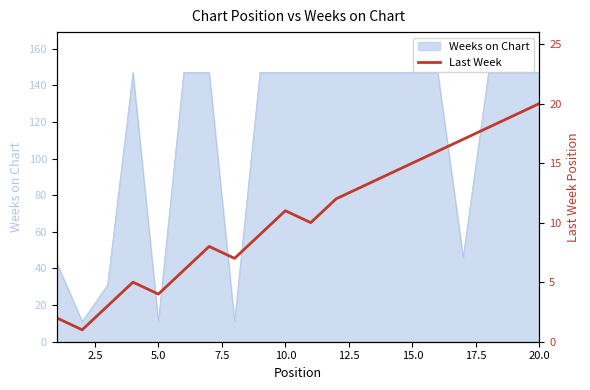

The Weeks on Chart series shows 147 at 15.0. True or false?

True